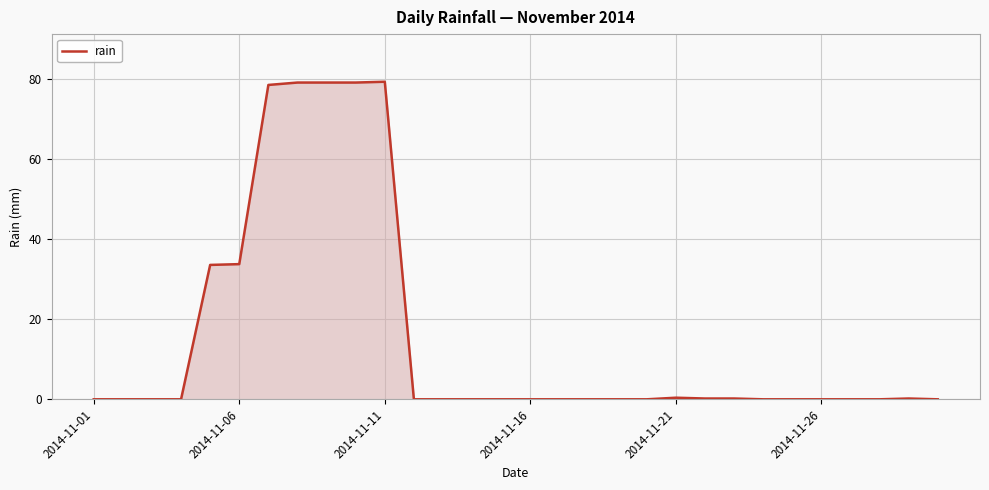

What is the greatest value displayed?

79.4